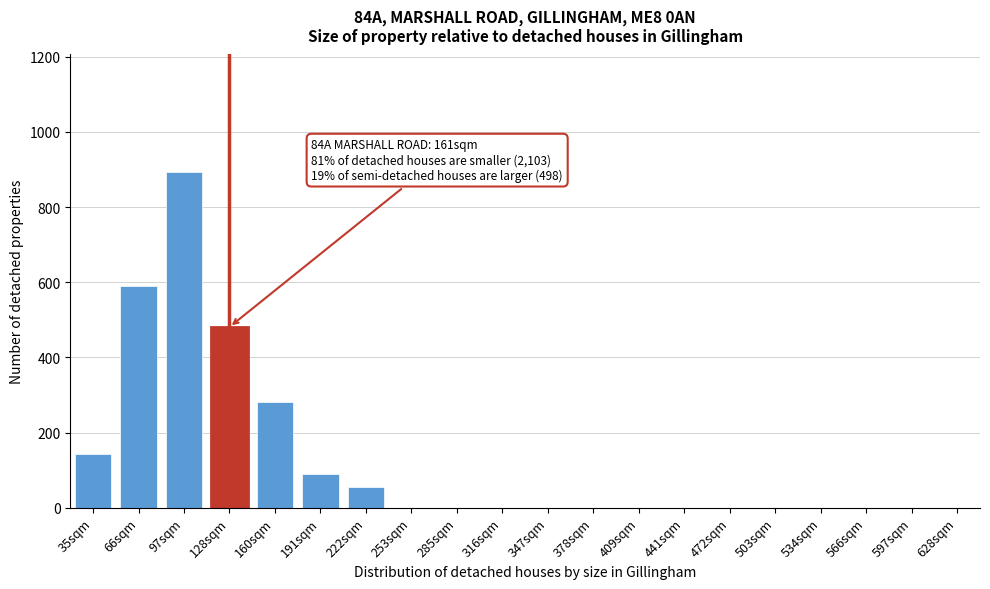

Reading left to right, what are all the values shown in this chart?

35sqm=144	66sqm=591	97sqm=893	128sqm=481	160sqm=282	191sqm=89	222sqm=55	253sqm=0	285sqm=0	316sqm=0	347sqm=0	378sqm=0	409sqm=0	441sqm=0	472sqm=0	503sqm=0	534sqm=0	566sqm=0	597sqm=0	628sqm=0